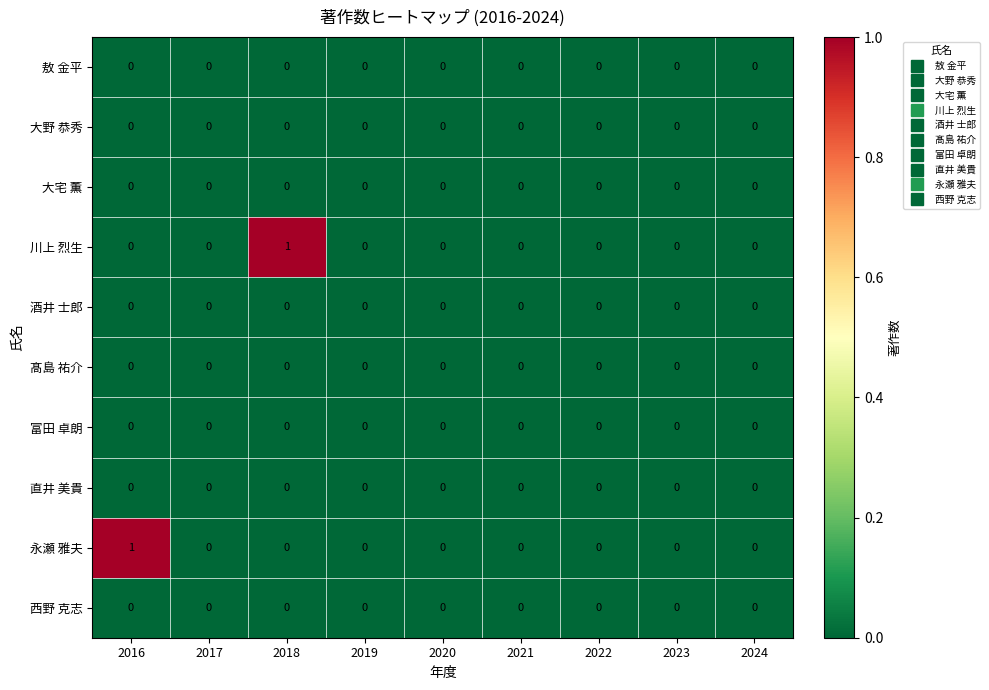

Which series changed the most between 2016 and 2022?

永瀬 雅夫